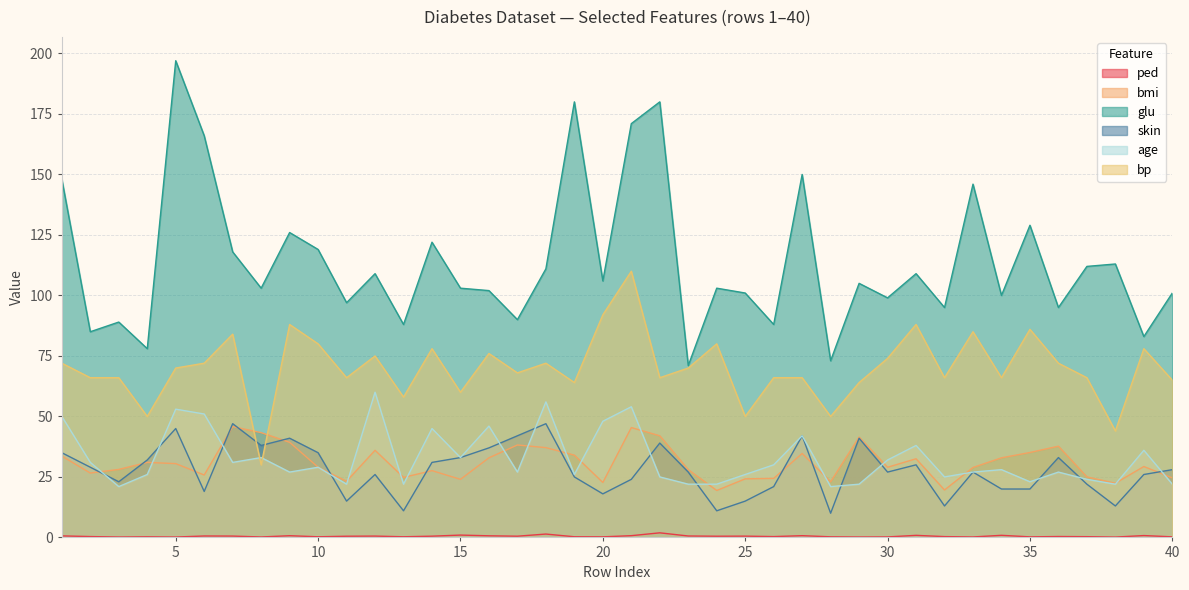

How many values in the skin series exceed 27?

19